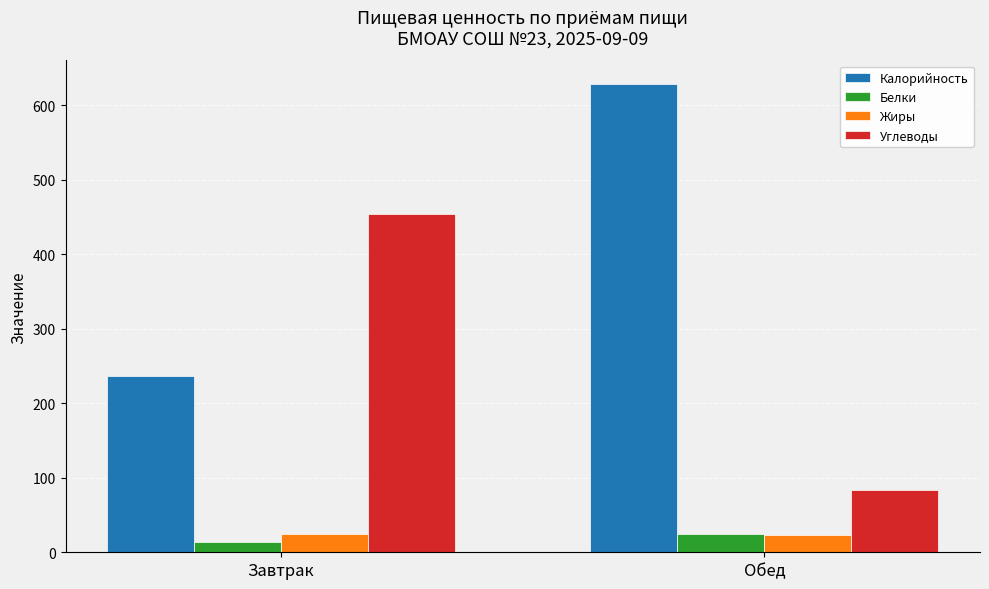

How many bars are there in each group?

4